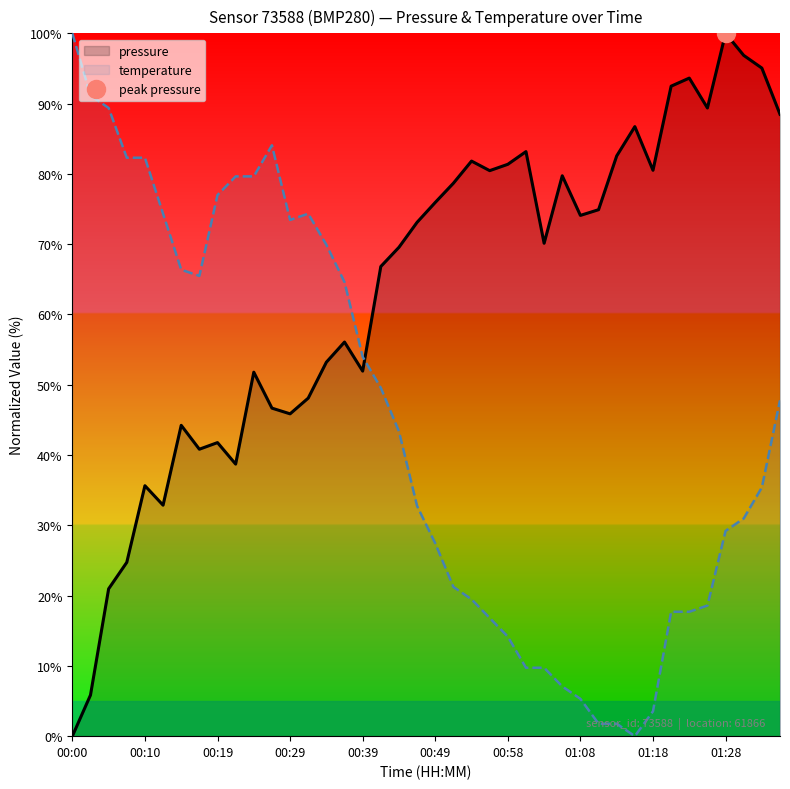

Which category has the lowest value across all series?

00:00